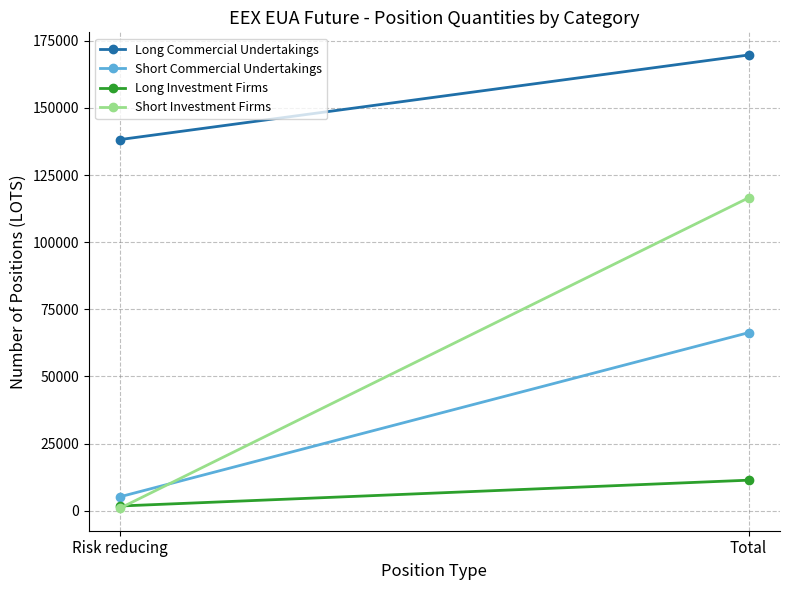

What is the difference between the highest and lowest values at Risk reducing?

137228